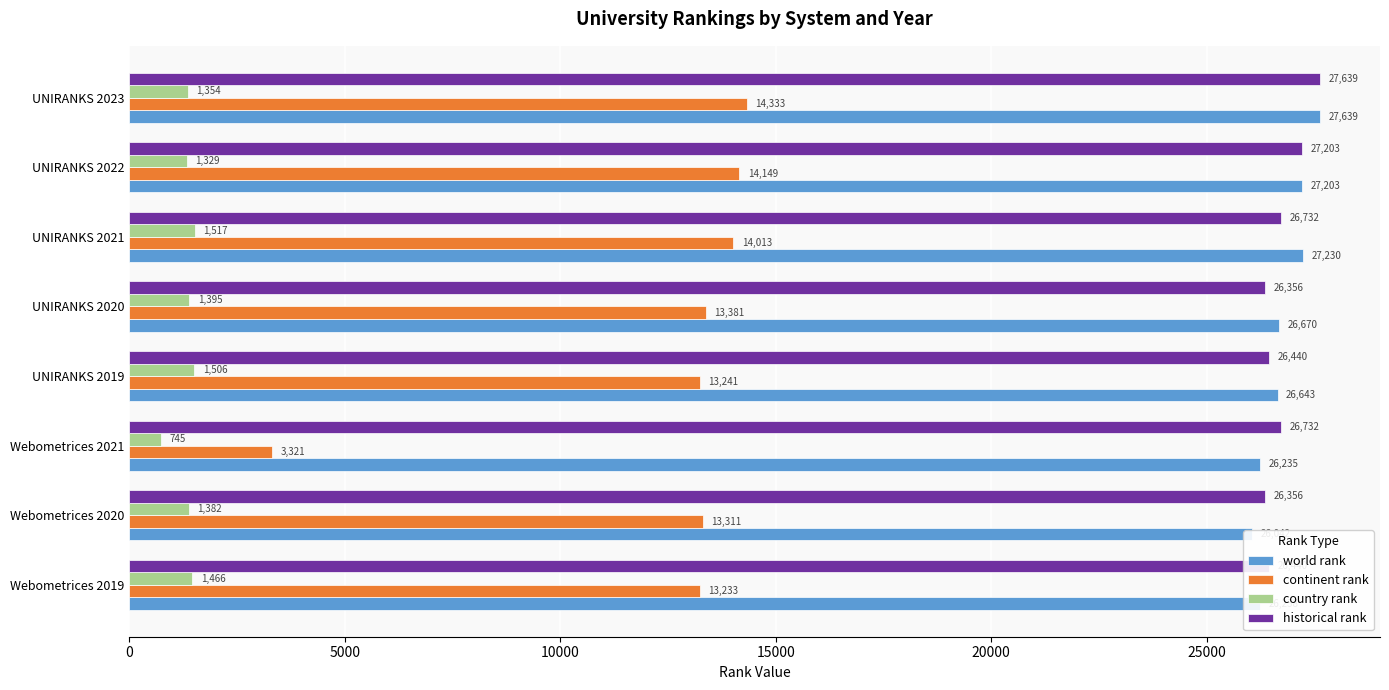

What is the difference between the maximum and minimum values in the country rank series?

772.0